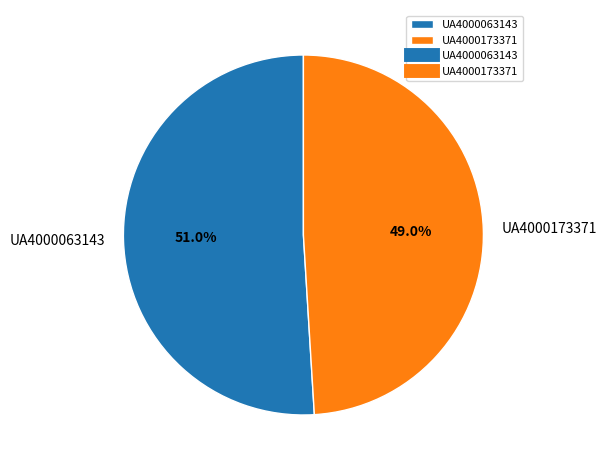

To the nearest percent, what is the average slice percentage?

50%